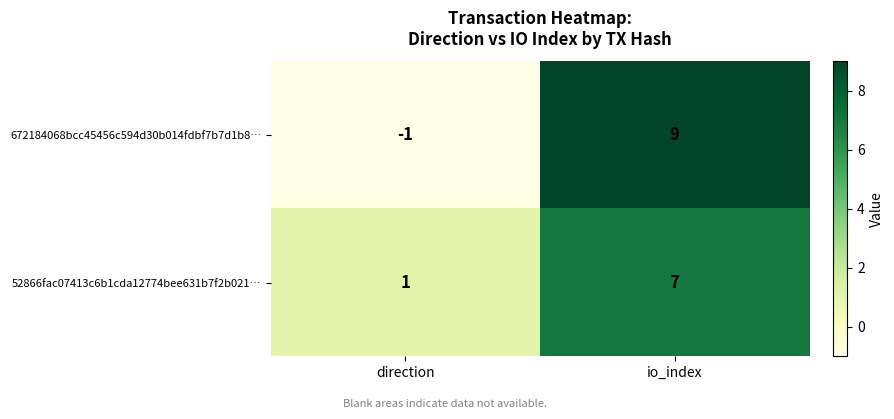

At io_index, list the series in order from smallest to largest.

52866fac07413c6b1cda12774bee631b7f2b021…, 672184068bcc45456c594d30b014fdbf7b7d1b8…